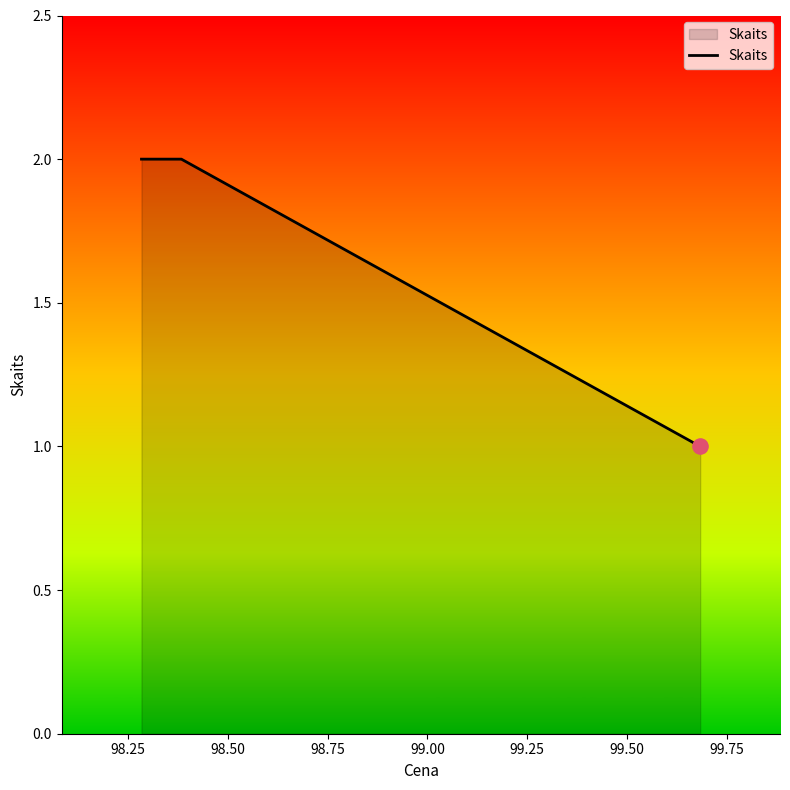

What is the sum of all values?

5